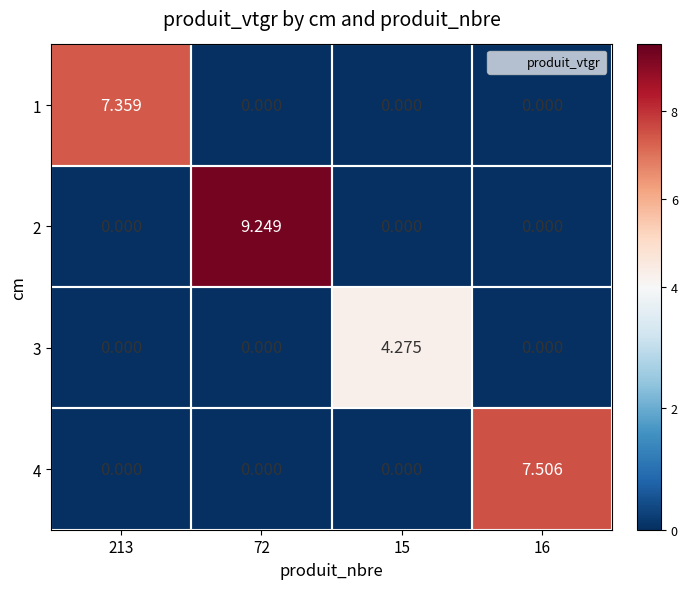

Count the number of categories in the chart.

4